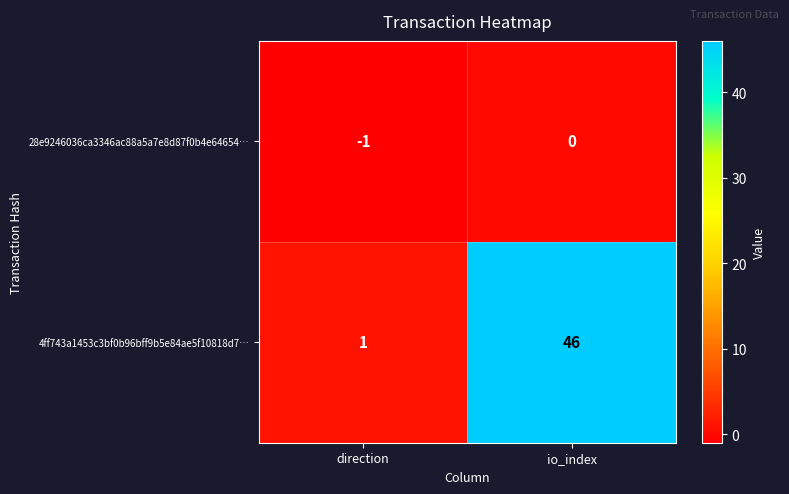

Which category has the lowest value across all series?

direction